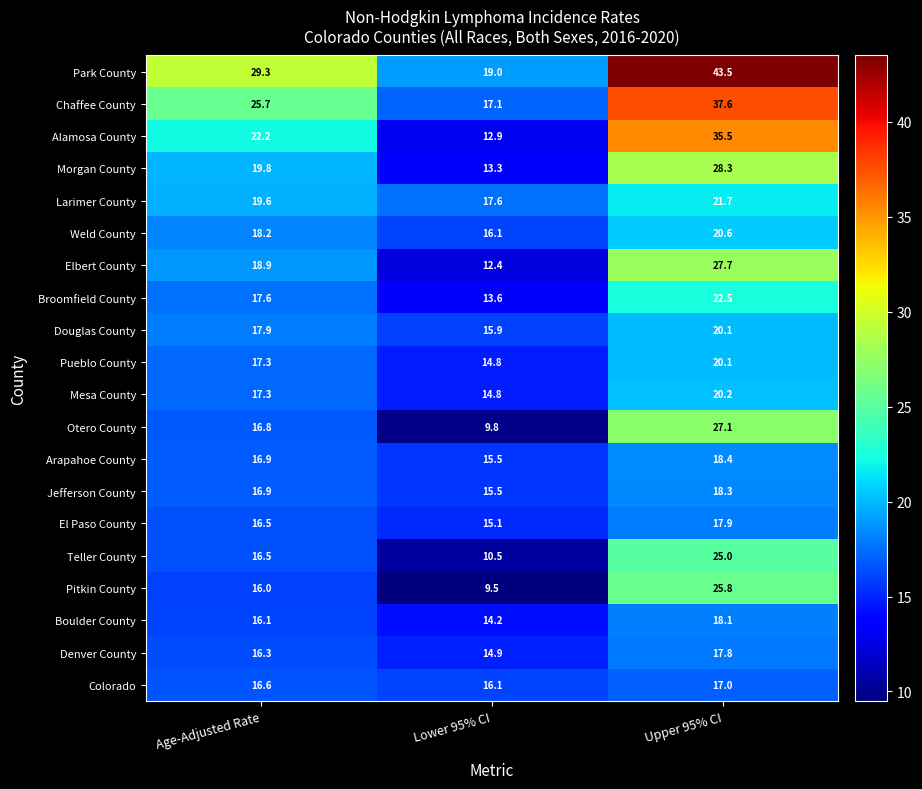

Which series has the largest range (max minus min)?

Park County